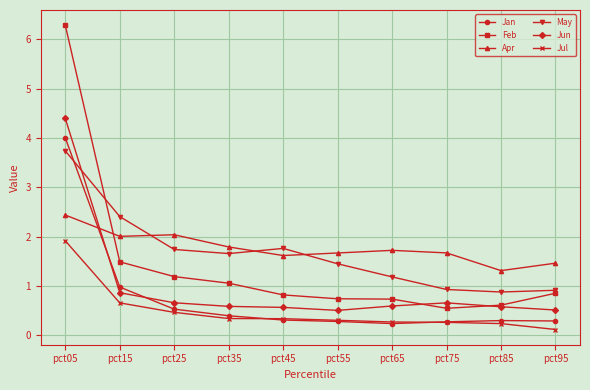

At which label is Apr closest to 1?

pct85